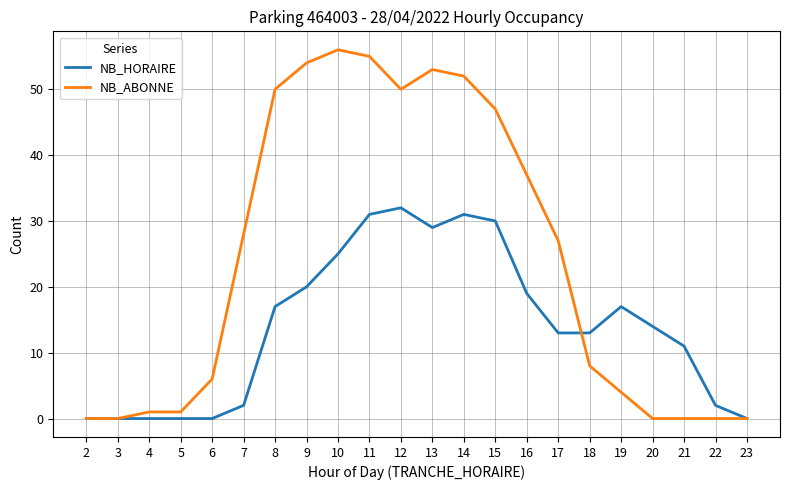

What is the sum of the NB_HORAIRE values at 3 and 9?

20